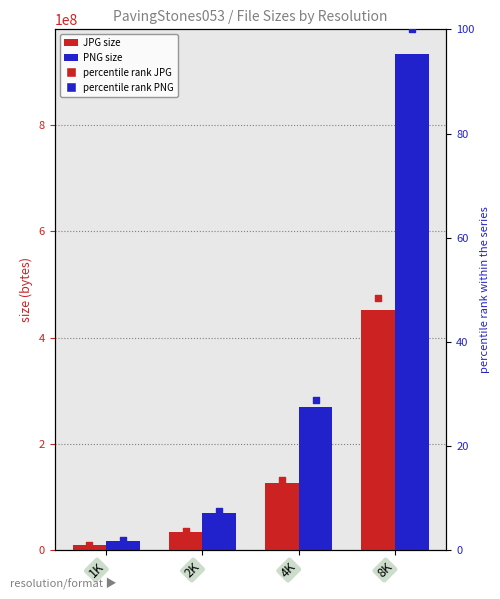

At which category is the sum across all series the highest?

8K